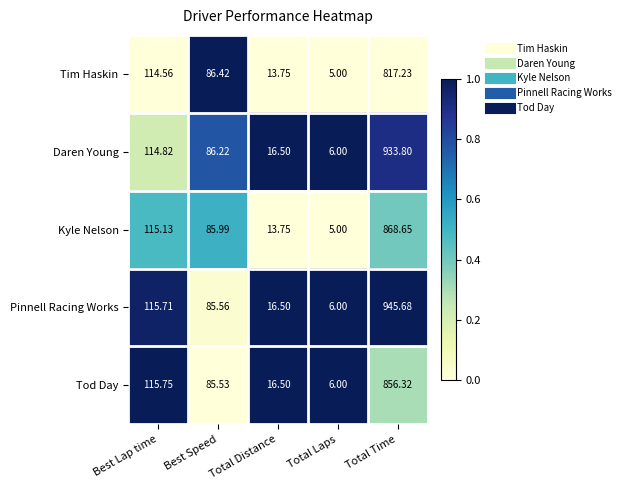

What is the total value across all series at Best Lap time?

576.0